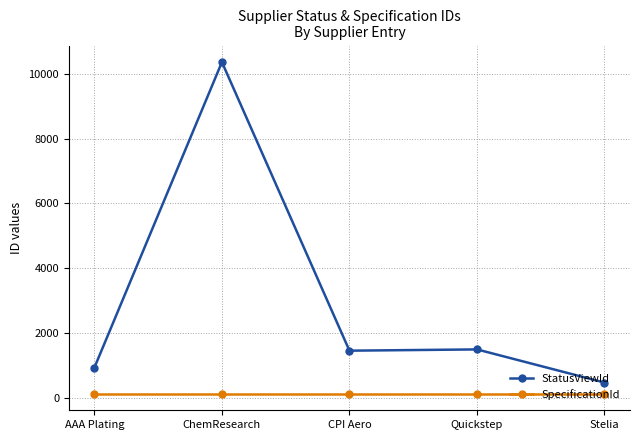

What is the maximum value shown in the chart?

10358